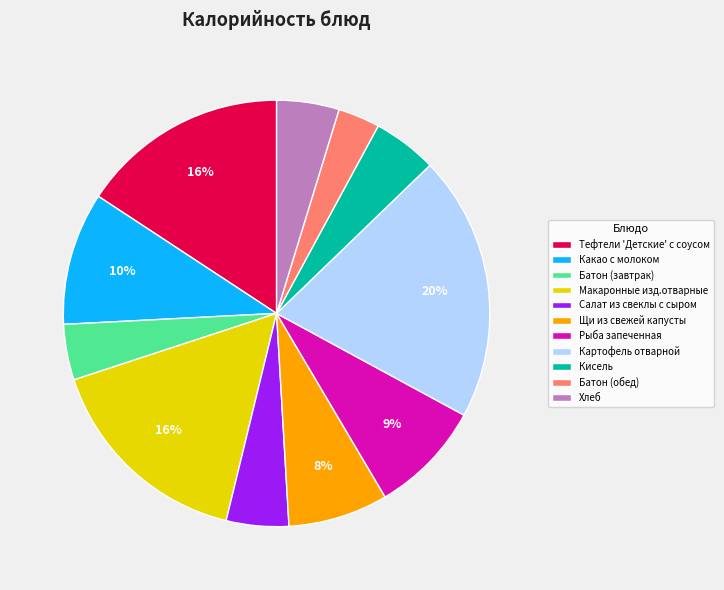

Count the number of slices in the pie.

11